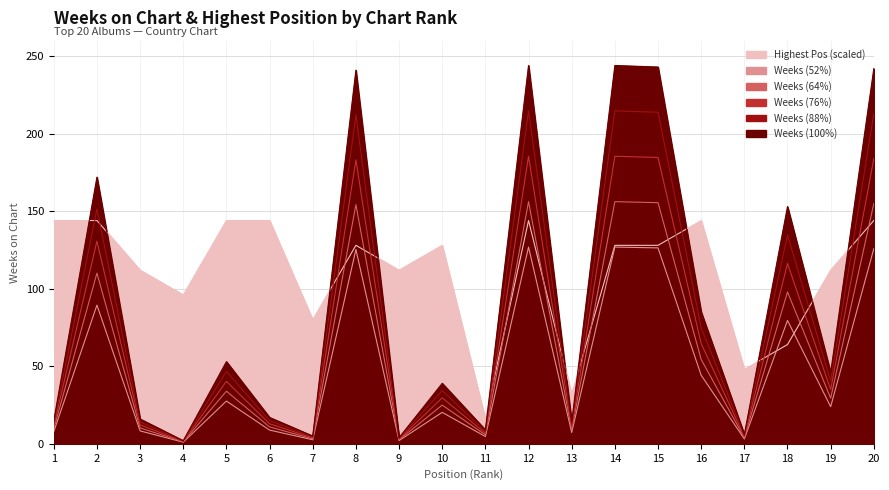

Rank the series by their maximum value, from lowest to highest.

Weeks on Chart, Posicion mas alta